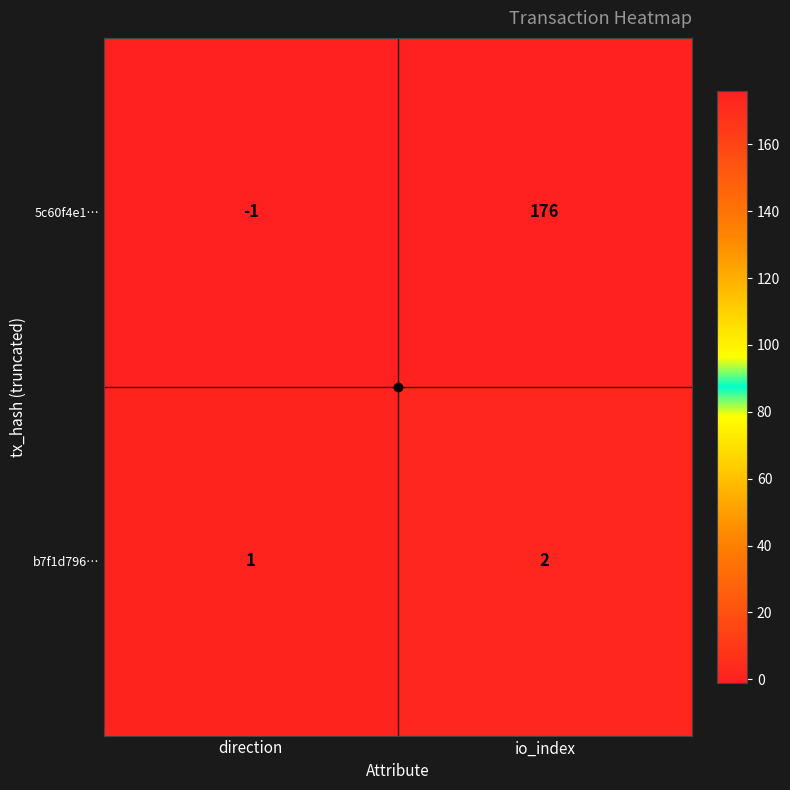

At which category is the sum across all series the highest?

io_index